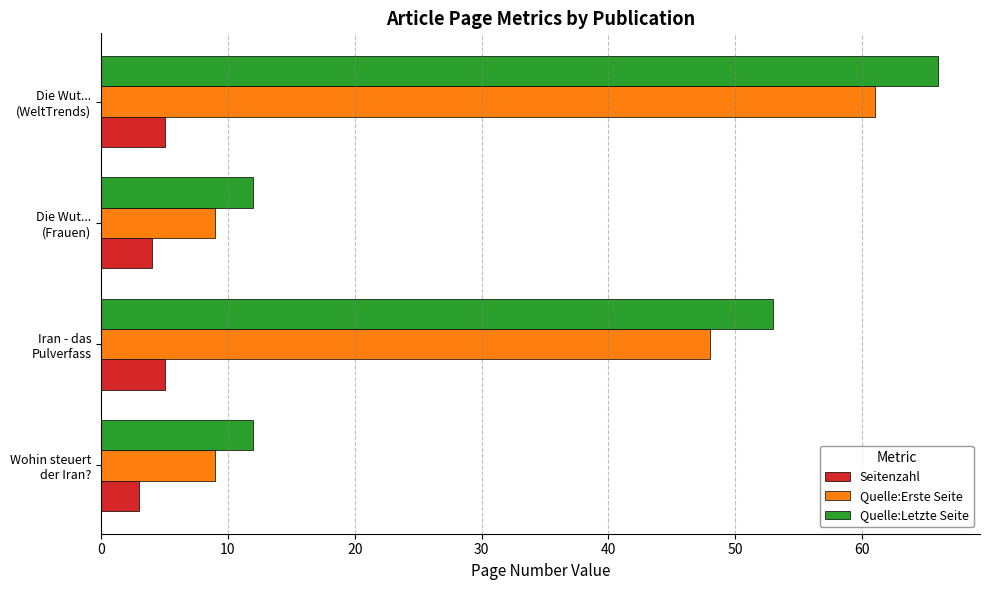

What is the sum of all Quelle:Letzte Seite values?

143